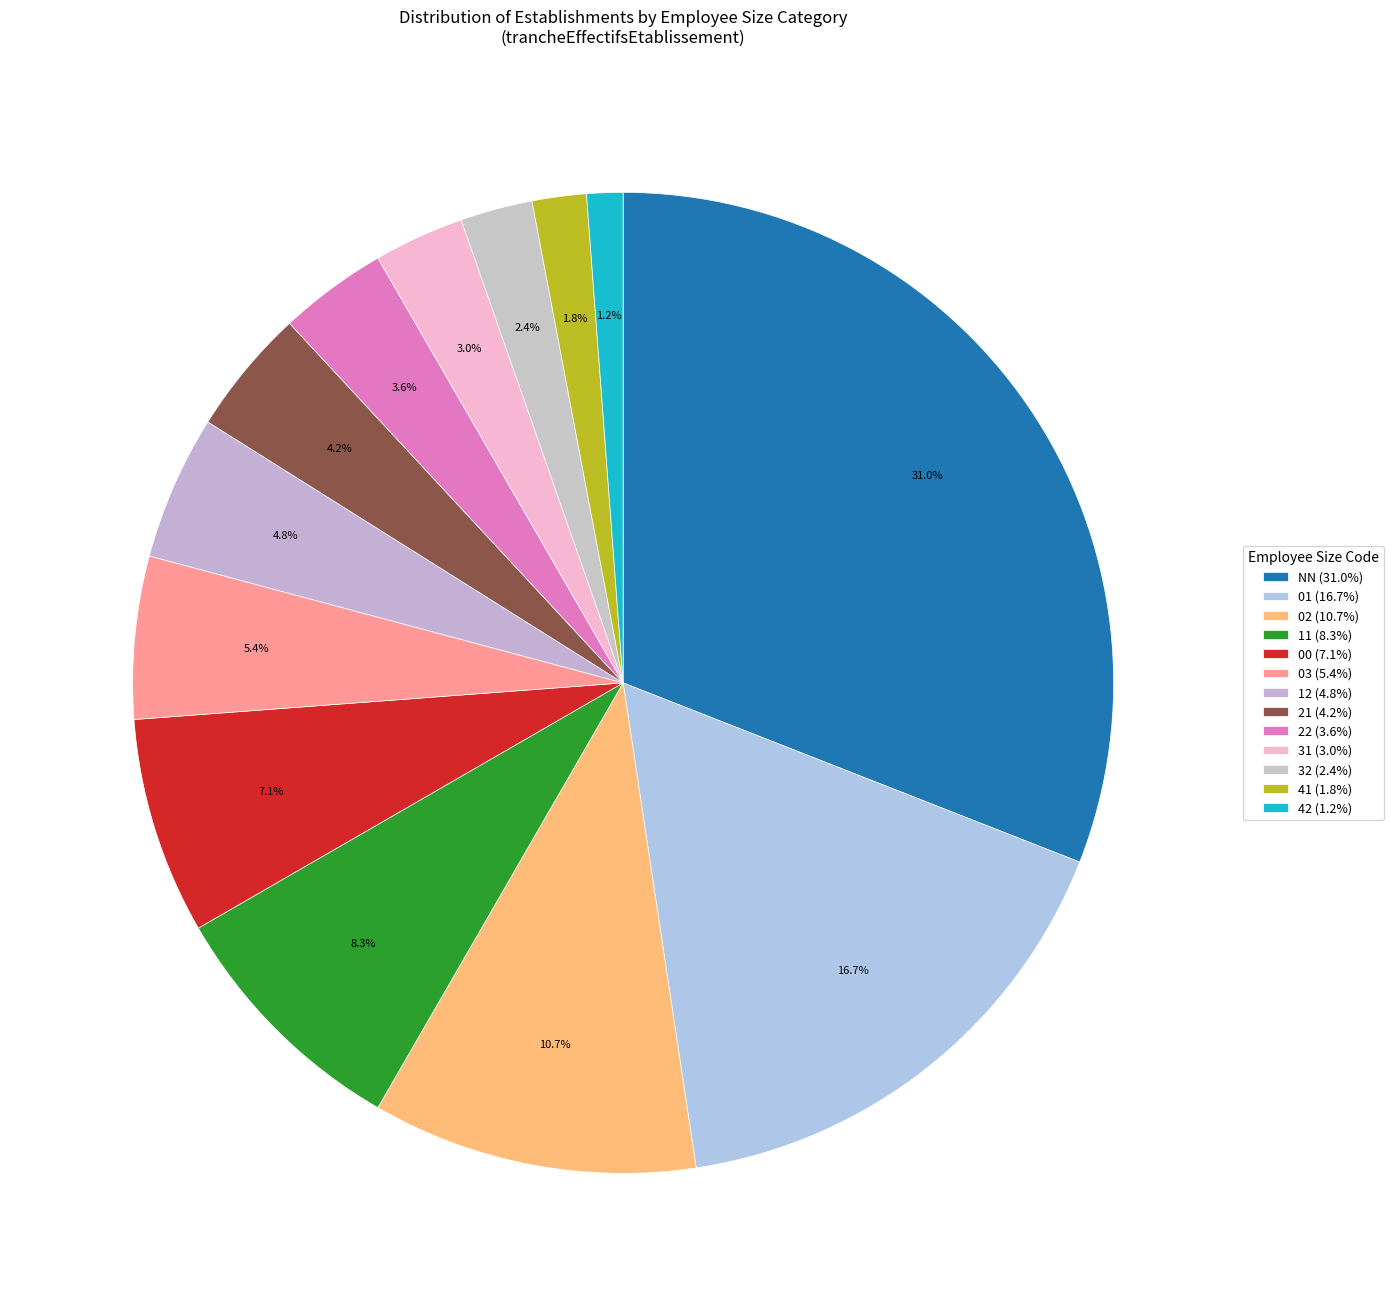

To the nearest percent, what portion does 42 represent?

1%